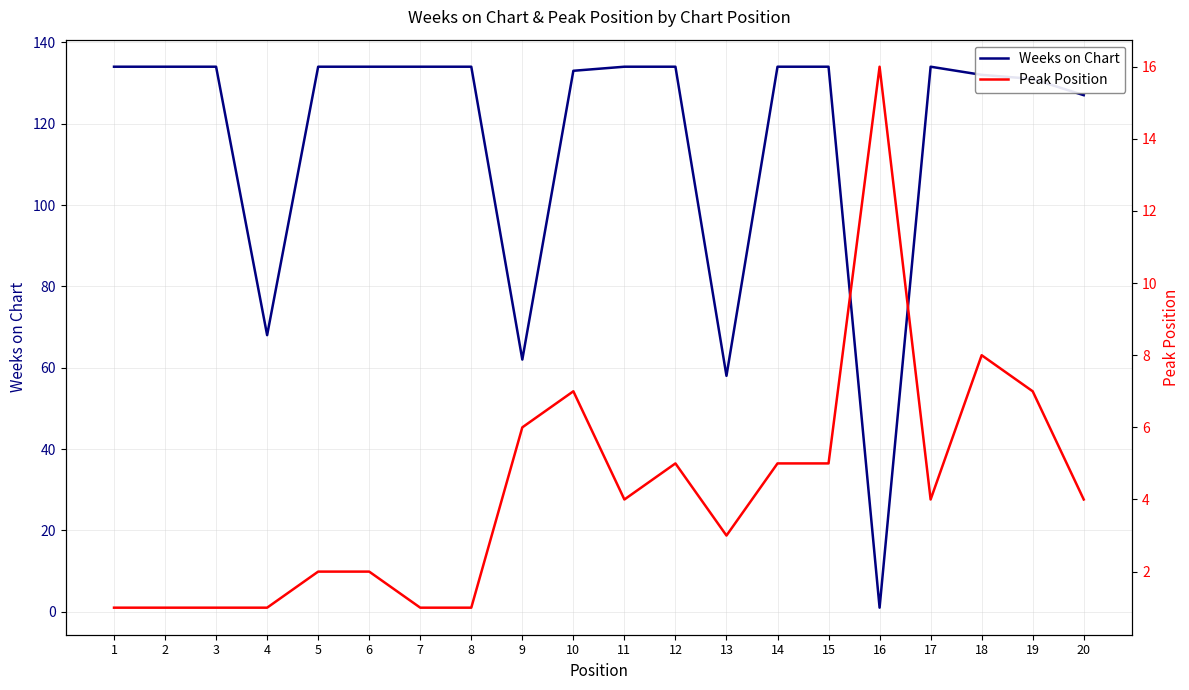

What is the difference between the maximum and minimum values in the Weeks on Chart series?

133